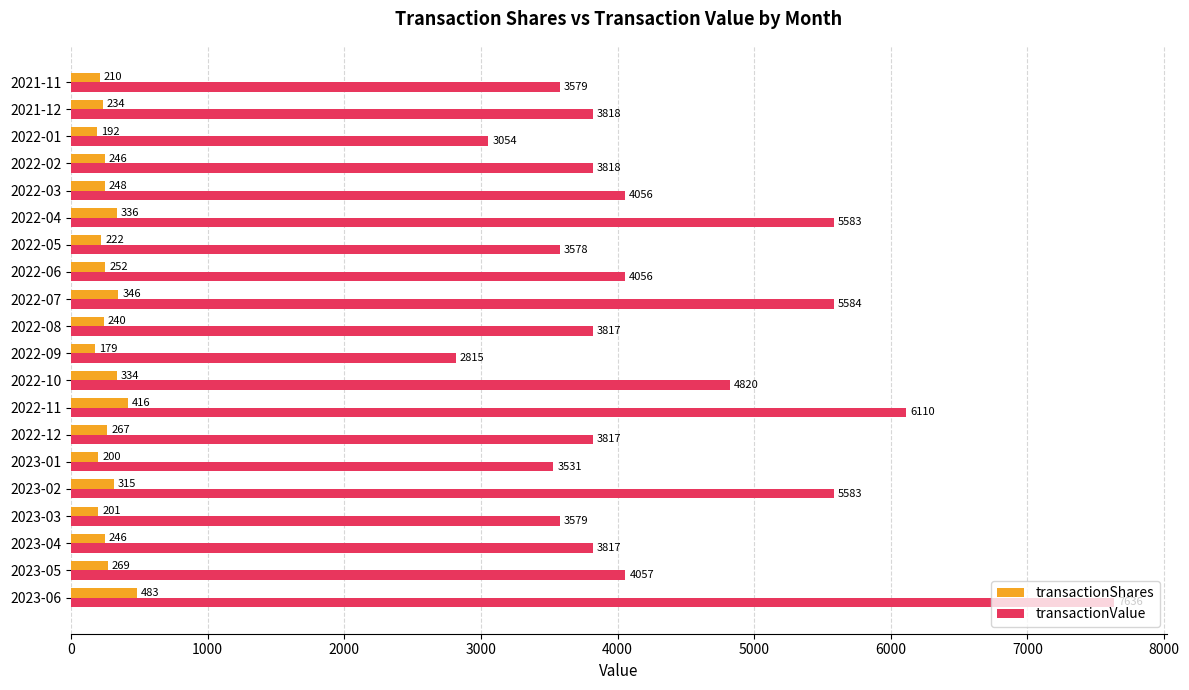

Which series has the largest range (max minus min)?

transactionValue